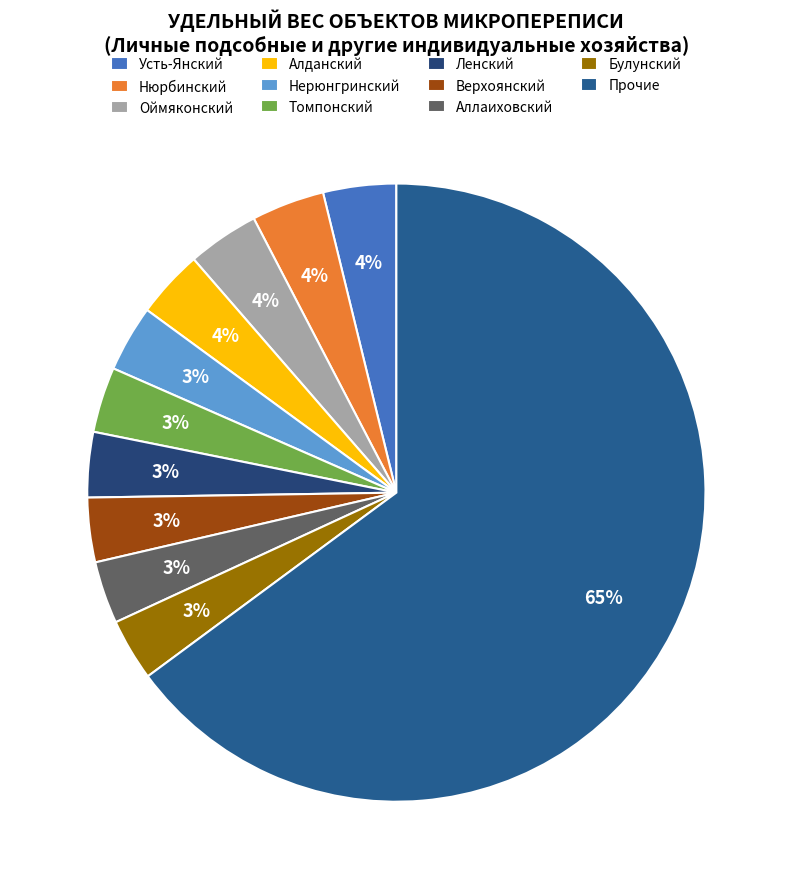

Count the number of slices in the pie.

11